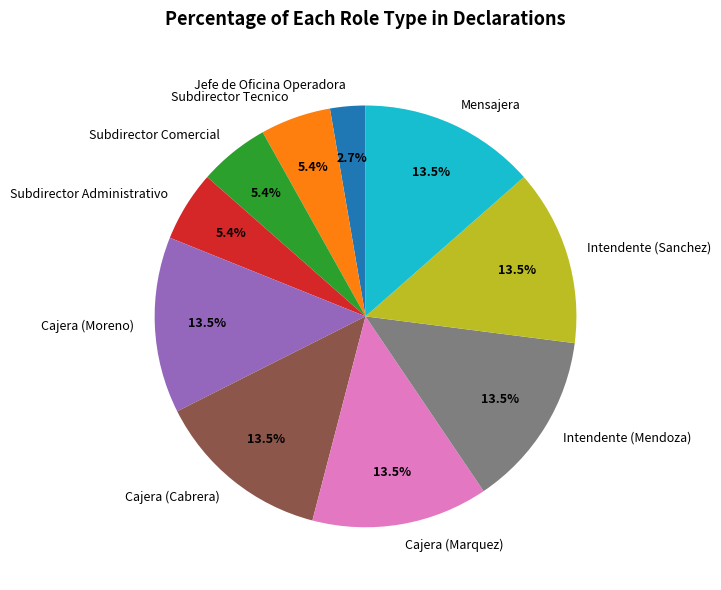

To the nearest percent, what is the difference between the largest and smallest slice percentages?

11%